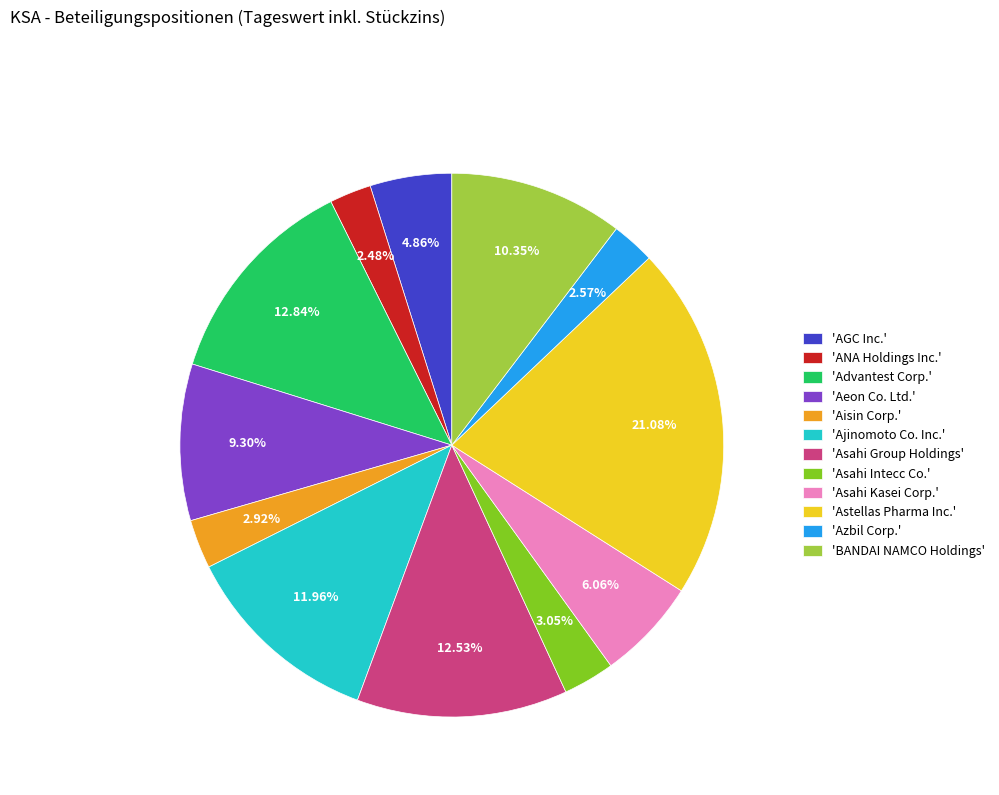

Is the sum of 'Ajinomoto Co. Inc.' and 'Aeon Co. Ltd.' greater than half?

No